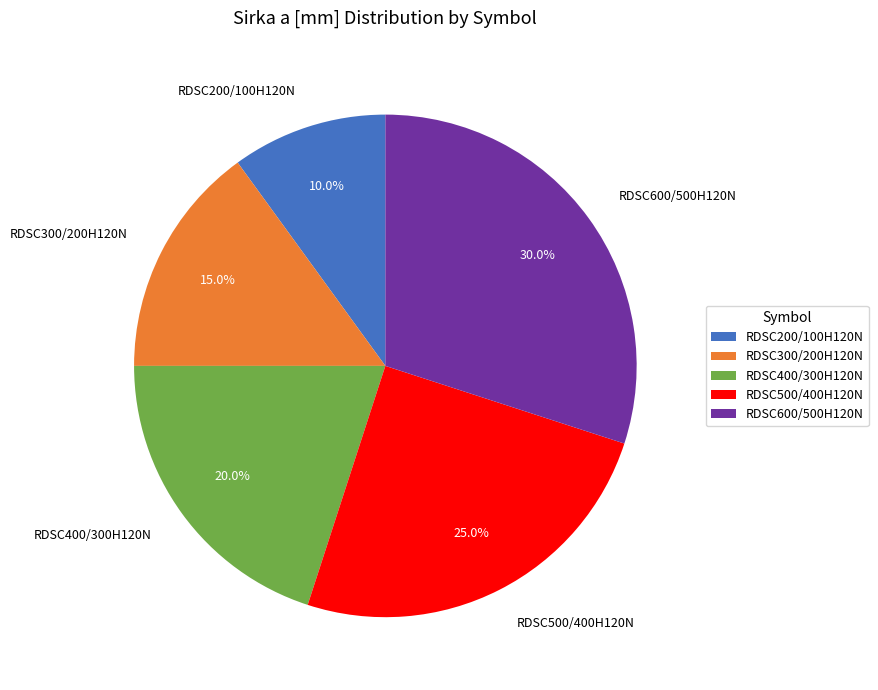

Is it true that RDSC500/400H120N is 36% of the pie?

False